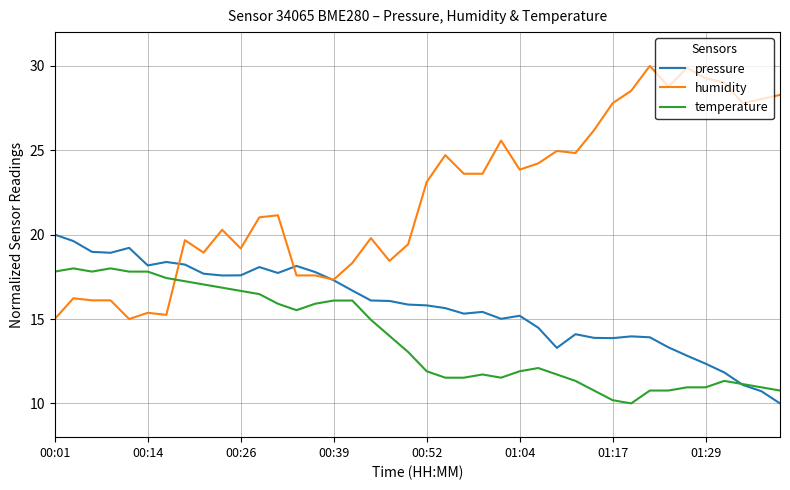

List the series in order of their overall mean, lowest first.

temperature, pressure, humidity